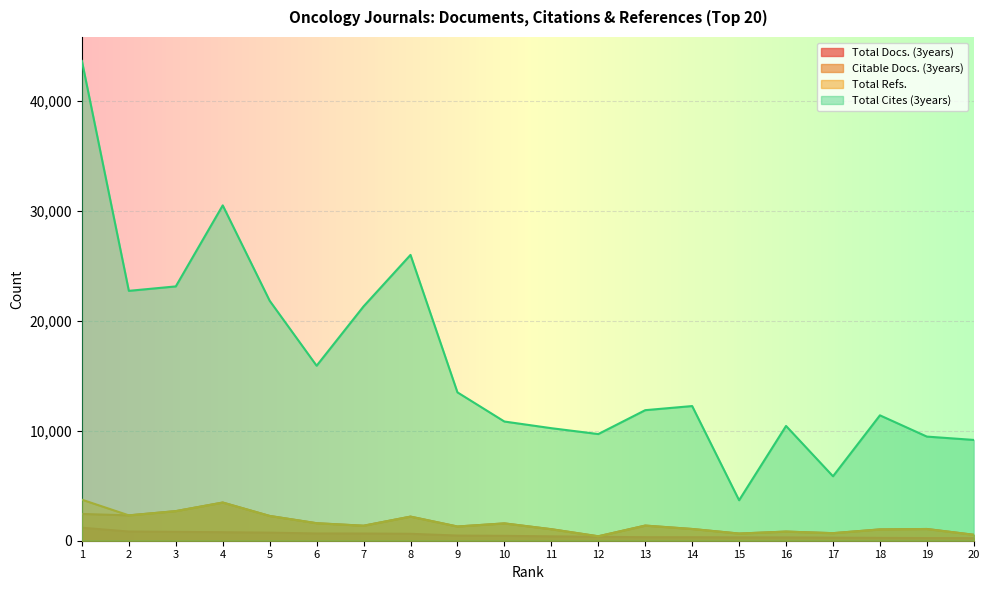

What is the smallest value displayed?

237